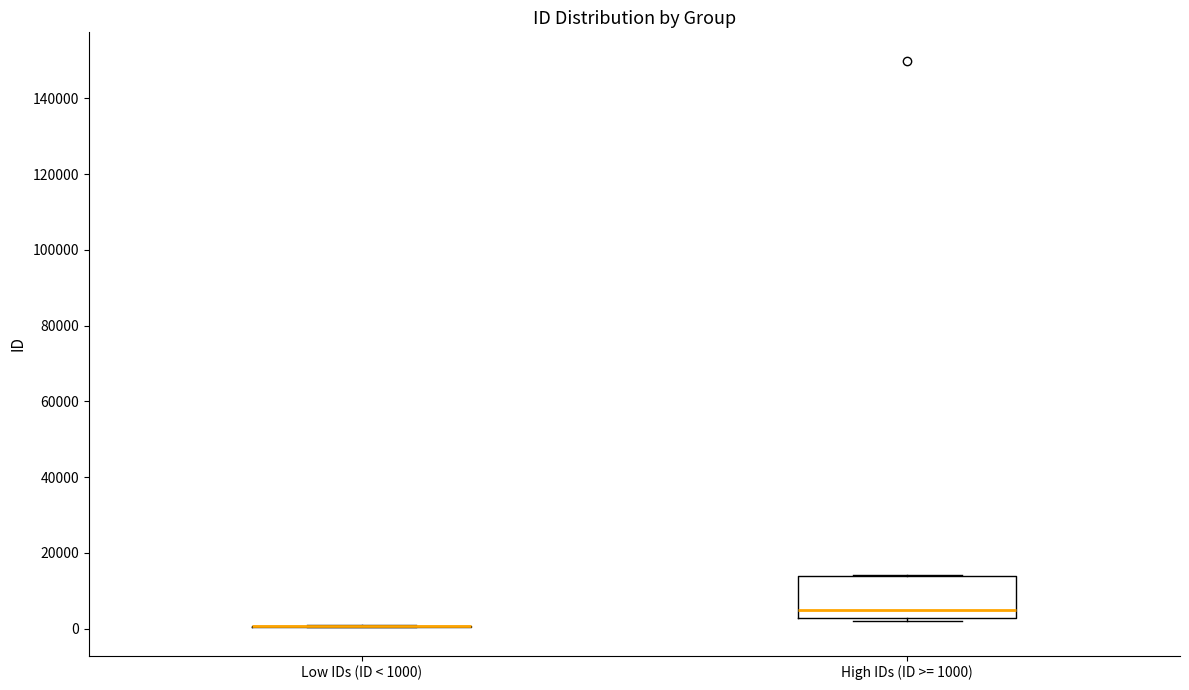

Reading left to right, read every box against the y-axis: the position of its median line, the range the box covers, and the ends of its whiskers. The values are not printed on the chart, so give them approximately, as read against the axis.

Low IDs (ID < 1000): box collapsed to a line at 0, whiskers 0 to 0
High IDs (ID >= 1000): median 4000, box 2000 to 14000, whiskers 2000 (just below the box's lower edge) to 14000